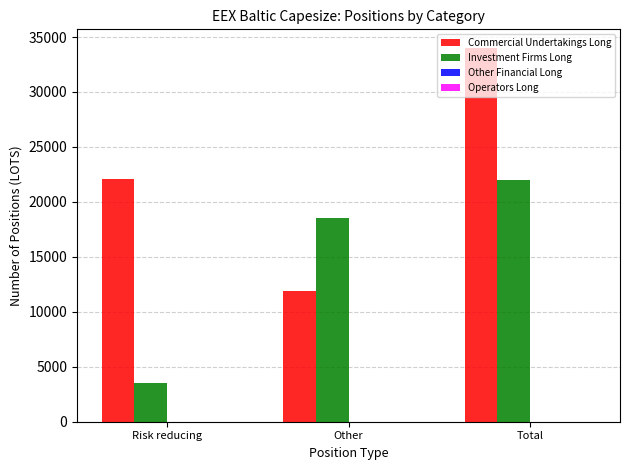

True or false: Commercial Undertakings Long has a value of 22062.0 at Risk reducing.

True